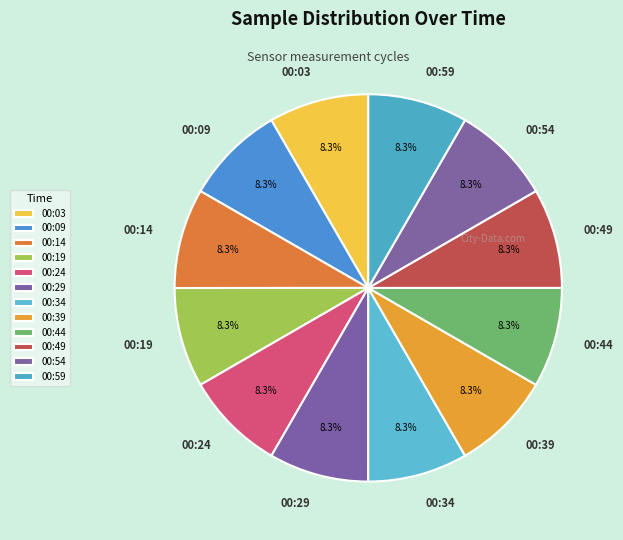

The 00:59 slice represents 8% of the pie. True or false?

True